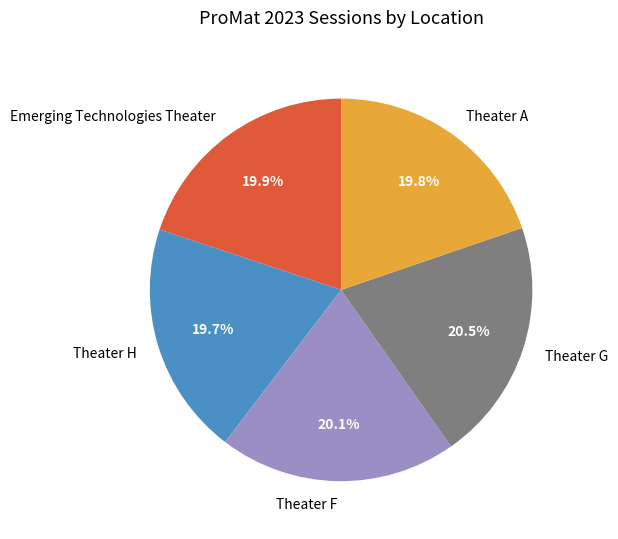

What percentage is the Emerging Technologies Theater slice, to the nearest percent?

20%